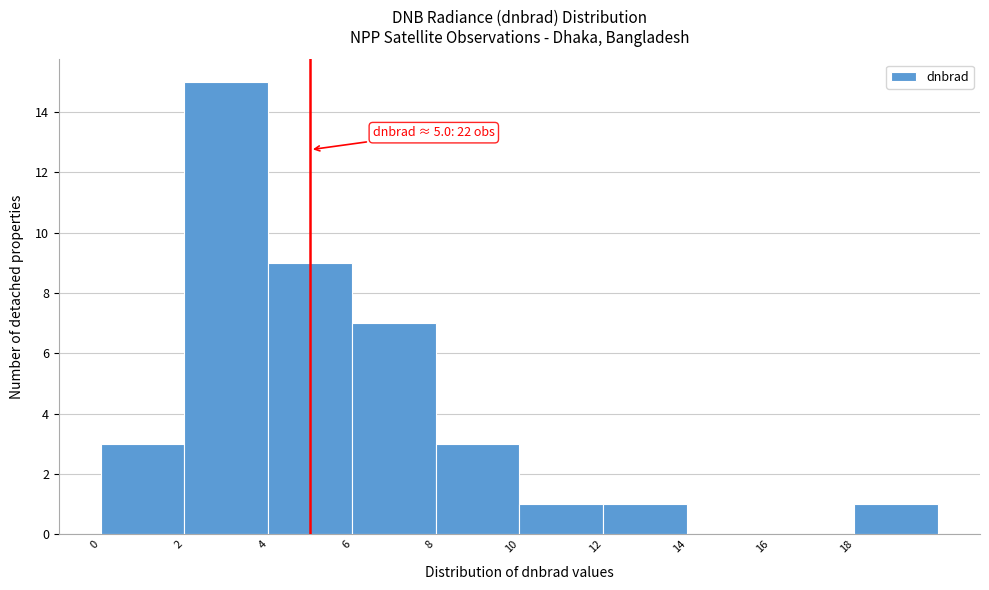

Over which range of the x-axis is the bar tallest?

2 to 4